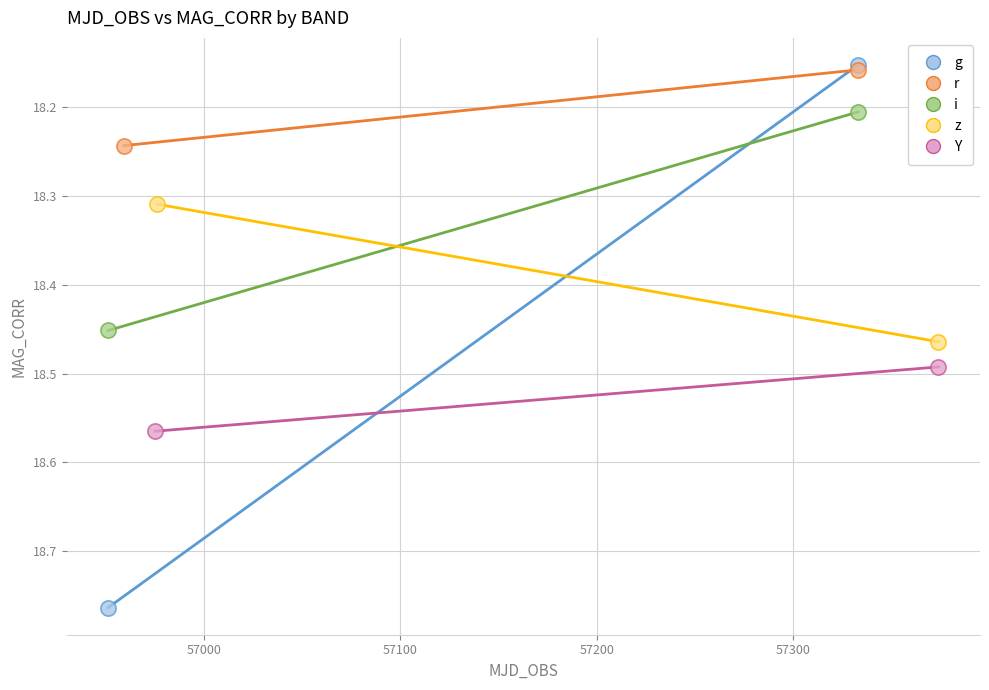

Which series contains the lowest Y value?

g